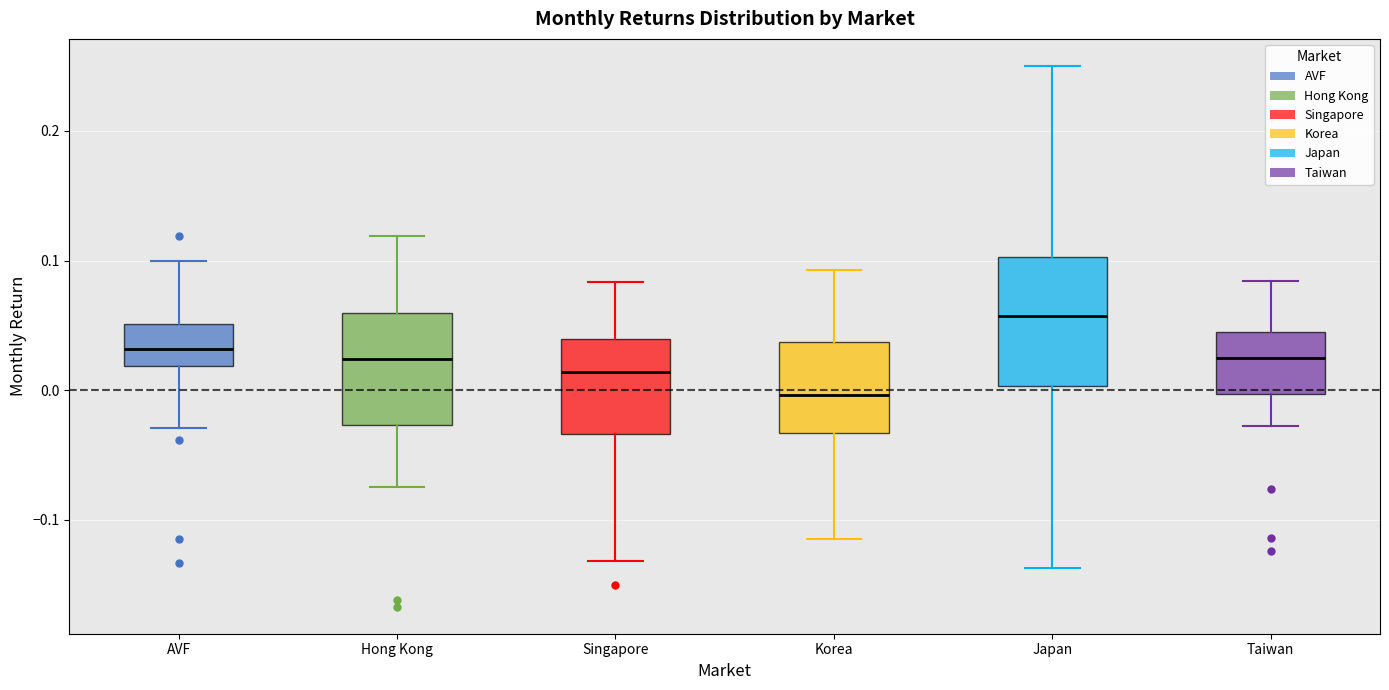

Reading left to right, read every box against the y-axis: the position of its median line, the range the box covers, and the ends of its whiskers. The values are not printed on the chart, so give them approximately, as read against the axis.

AVF: median 0.03, box 0.02 to 0.05, whiskers -0.03 to 0.10
Hong Kong: median 0.02, box -0.03 to 0.06, whiskers -0.07 to 0.12
Singapore: median 0.01, box -0.03 to 0.04, whiskers -0.13 to 0.08
Korea: median 0.00, box -0.03 to 0.04, whiskers -0.11 to 0.09
Japan: median 0.06, box 0.00 to 0.10, whiskers -0.14 to 0.25
Taiwan: median 0.02, box 0.00 to 0.05, whiskers -0.03 to 0.08